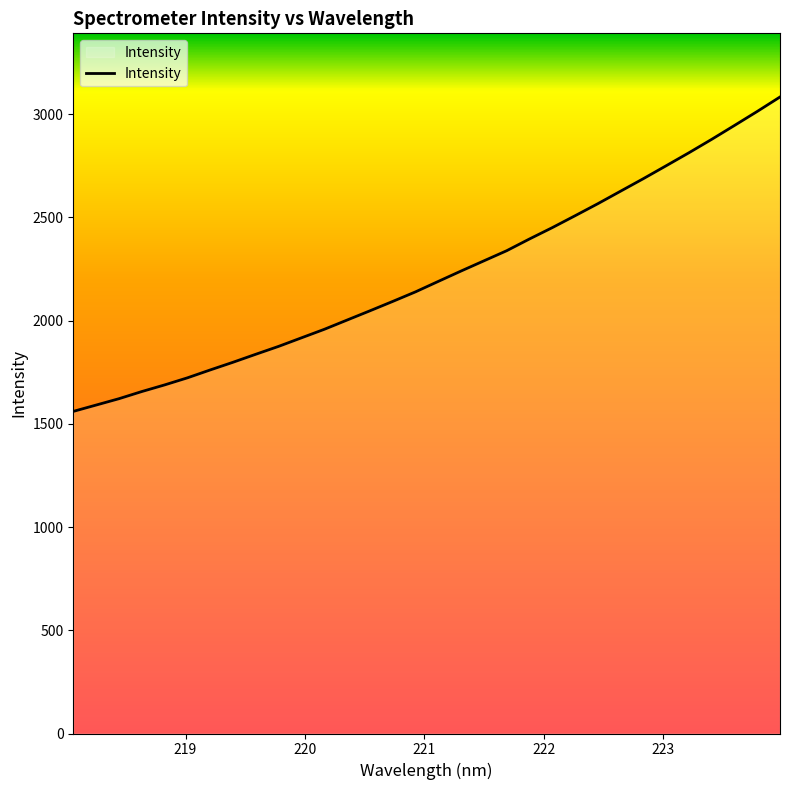

What is the minimum value shown in the chart?

1559.9